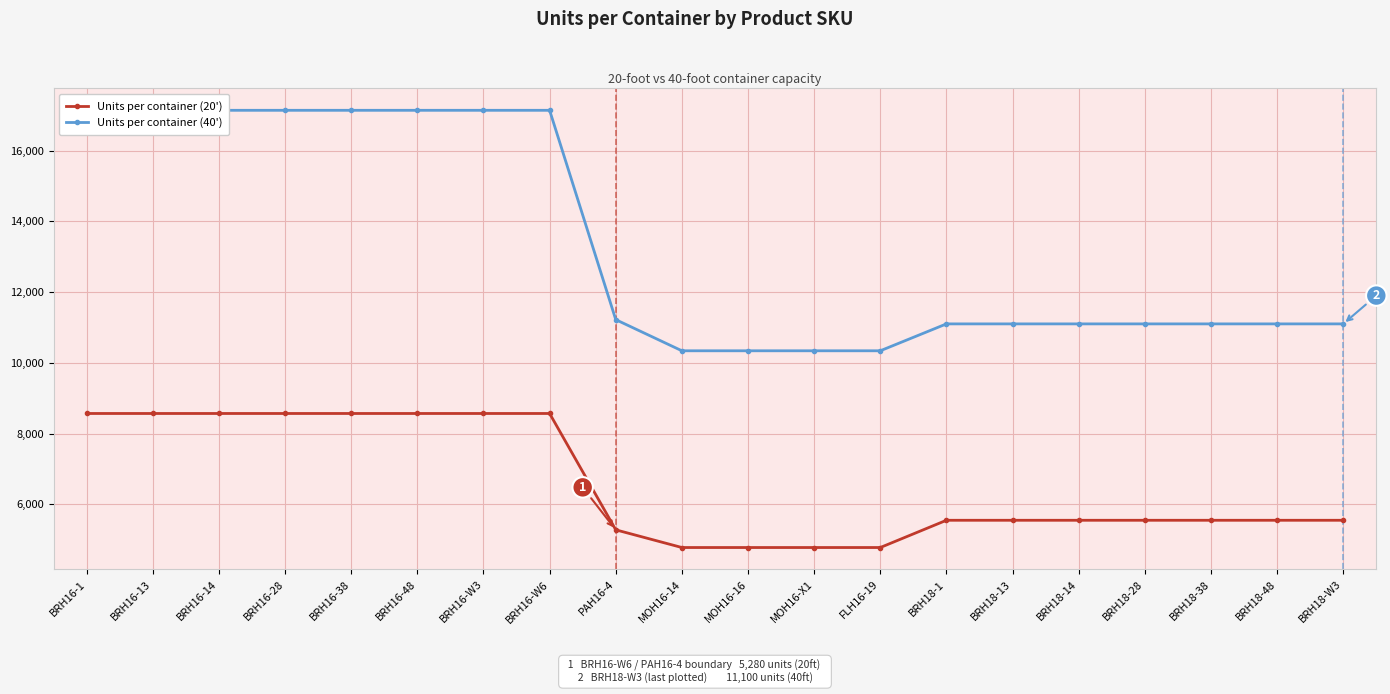

What are all the series names shown in the legend?

Units per container (20'), Units per container (40')